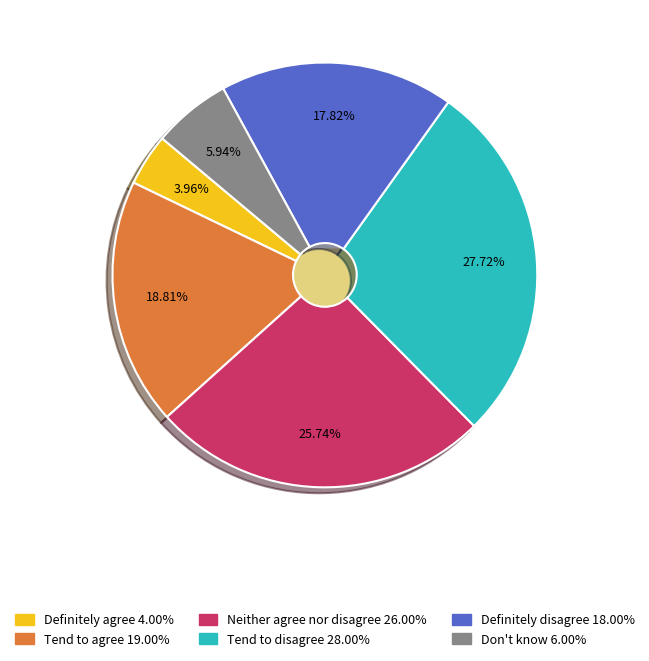

Between Tend to disagree and Definitely disagree, which is larger?

Tend to disagree